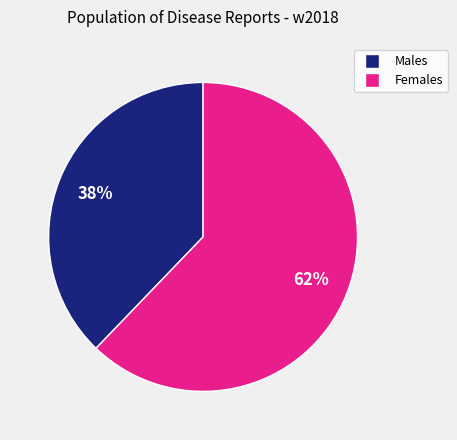

To the nearest percent, what is the average slice percentage?

50%